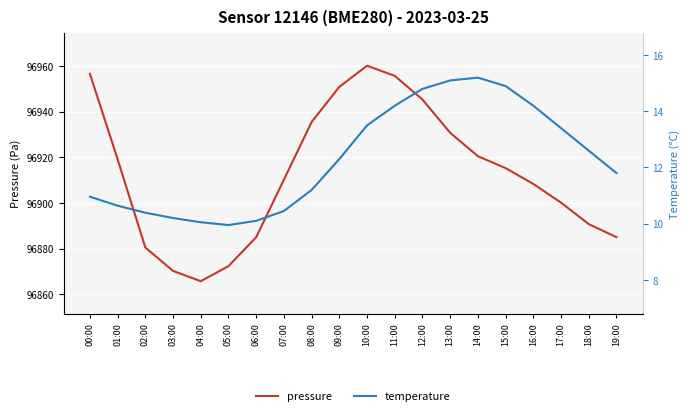

How many data points in pressure are above 96915?

10